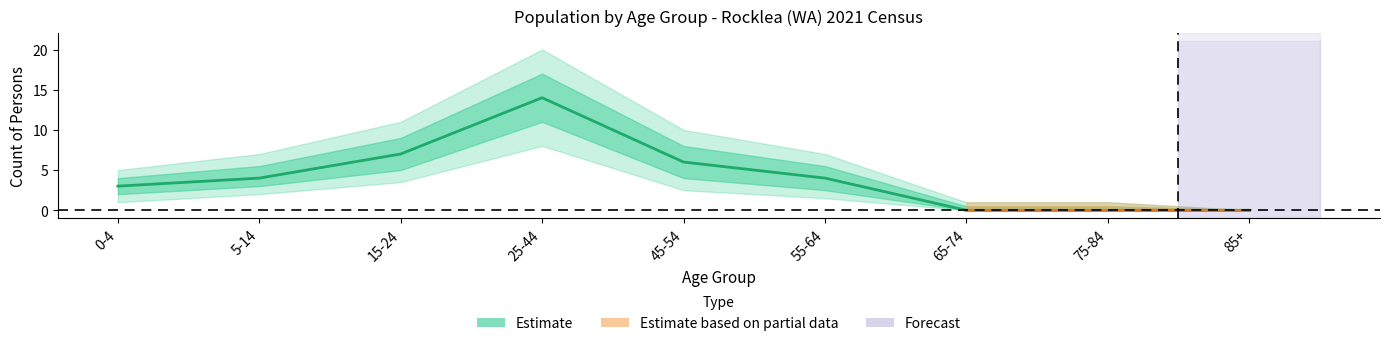

Reading left to right, list all the values displayed in this chart.

3	4	7	14	6	4	0	0	0